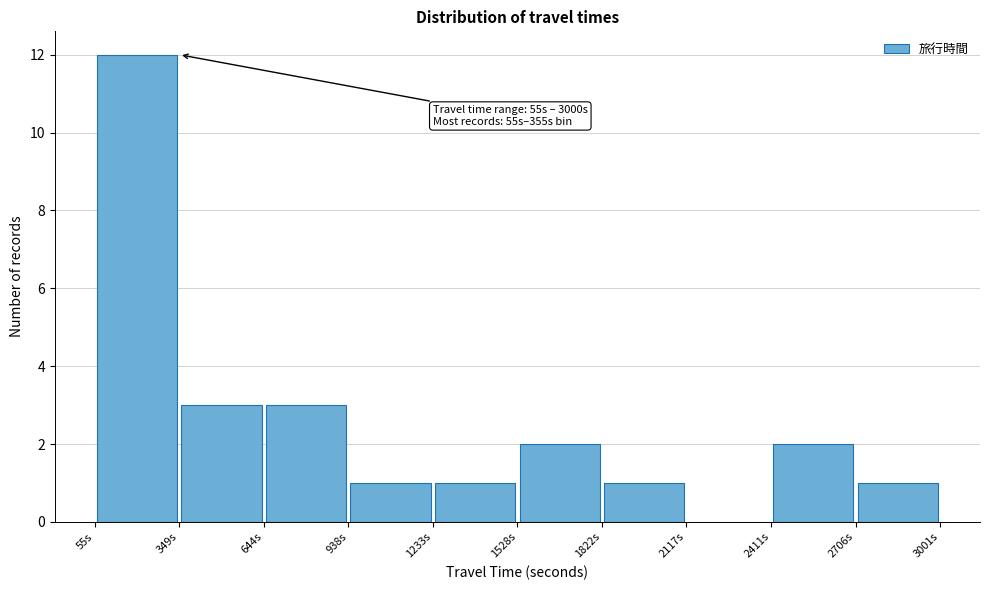

Which range on the x-axis has the tallest bar?

50 to 350